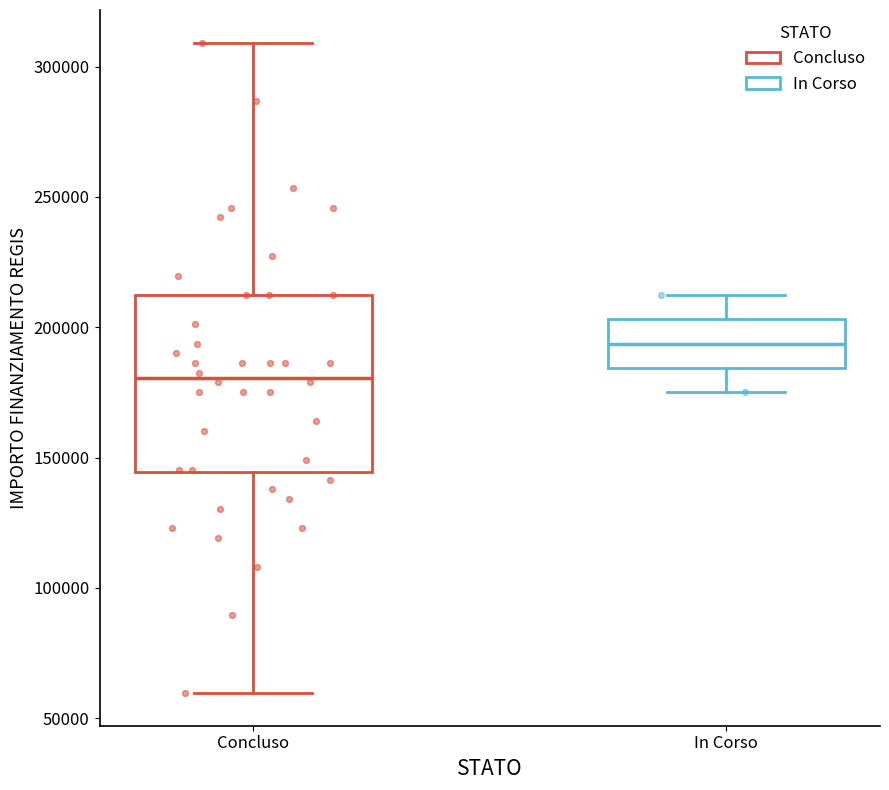

Reading left to right, read every box against the y-axis: the position of its median line, the range the box covers, and the ends of its whiskers. The values are not printed on the chart, so give them approximately, as read against the axis.

Concluso: median 180000, box 145000 to 210000, whiskers 60000 to 310000
In Corso: median 195000, box 185000 to 205000, whiskers 175000 to 210000